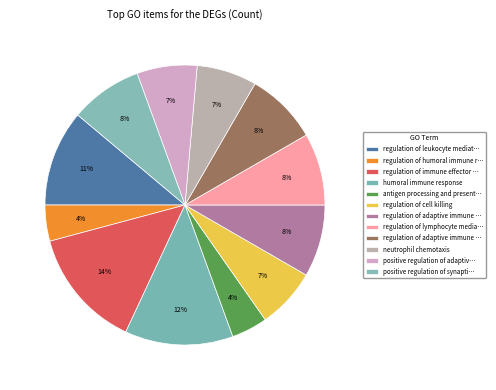

What is the largest slice in the pie chart?

regulation of immune effector process